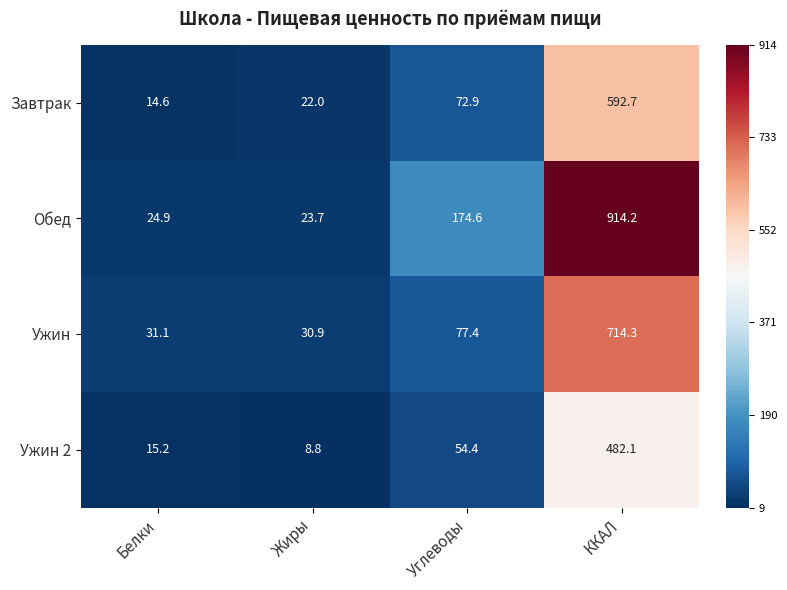

What is the difference between the second highest and second lowest values in the Обед series?

149.7